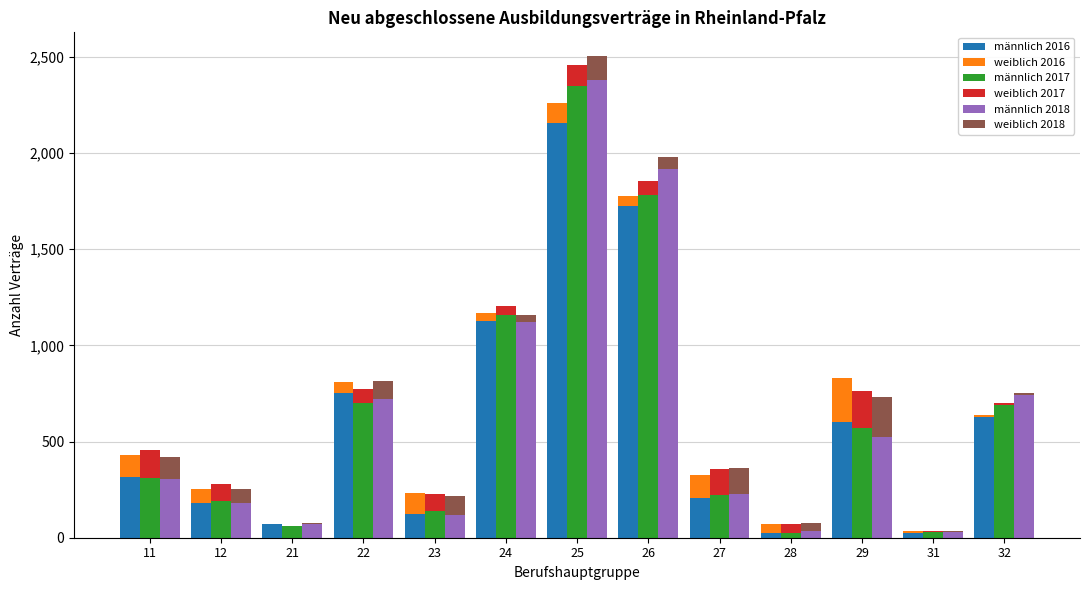

Reading left to right, transcribe all the data shown in this chart.

männlich 2016: 11=318	12=183	21=69	22=750	23=123	24=1128	25=2157	26=1725	27=204	28=27	29=600	31=24	32=627
weiblich 2016: 11=111	12=72	21=3	22=60	23=111	24=39	25=102	26=51	27=120	28=45	29=228	31=9	32=9
männlich 2017: 11=309	12=192	21=60	22=702	23=138	24=1158	25=2349	26=1782	27=222	28=27	29=570	31=30	32=690
weiblich 2017: 11=147	12=87	21=3	22=69	23=90	24=45	25=108	26=72	27=135	28=45	29=192	31=6	32=9
männlich 2018: 11=303	12=180	21=72	22=723	23=117	24=1122	25=2379	26=1917	27=225	28=33	29=525	31=30	32=741
weiblich 2018: 11=117	12=75	21=3	22=93	23=102	24=36	25=123	26=63	27=135	28=45	29=204	31=3	32=9